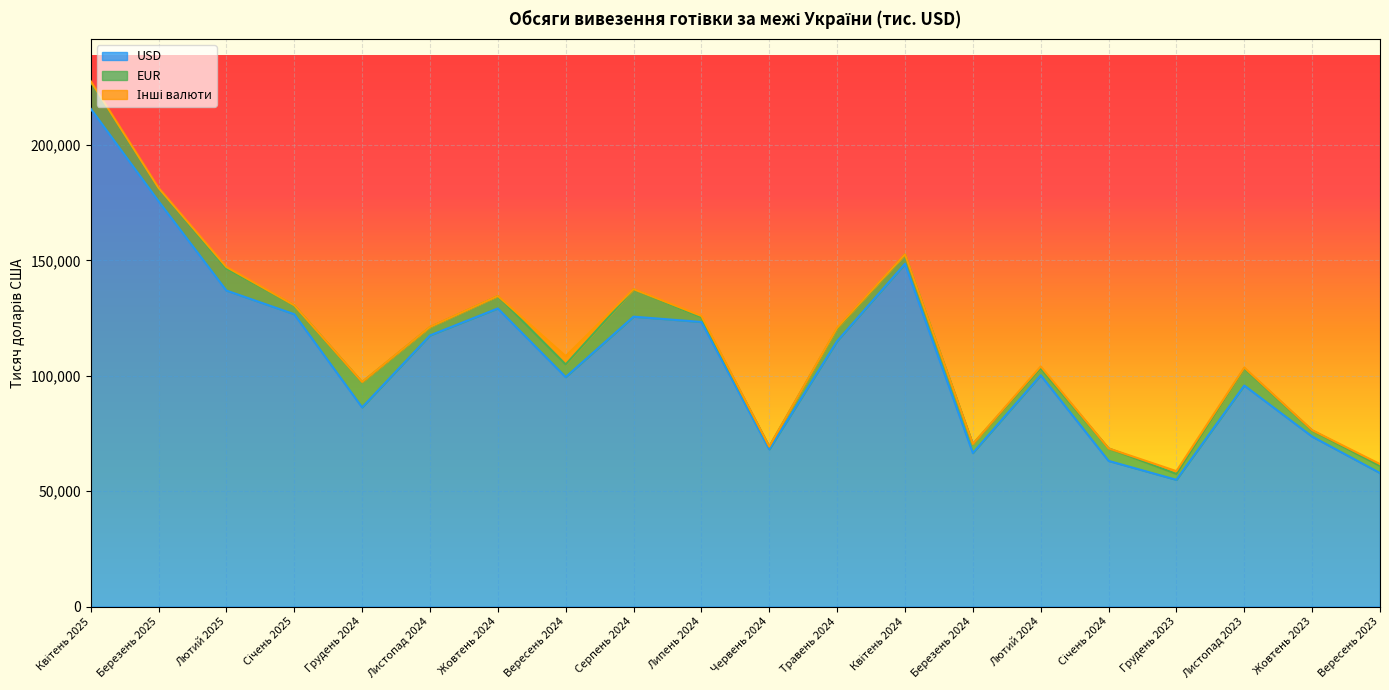

What is the sum of the USD values at Квітень 2024 and Грудень 2023?

203421.3